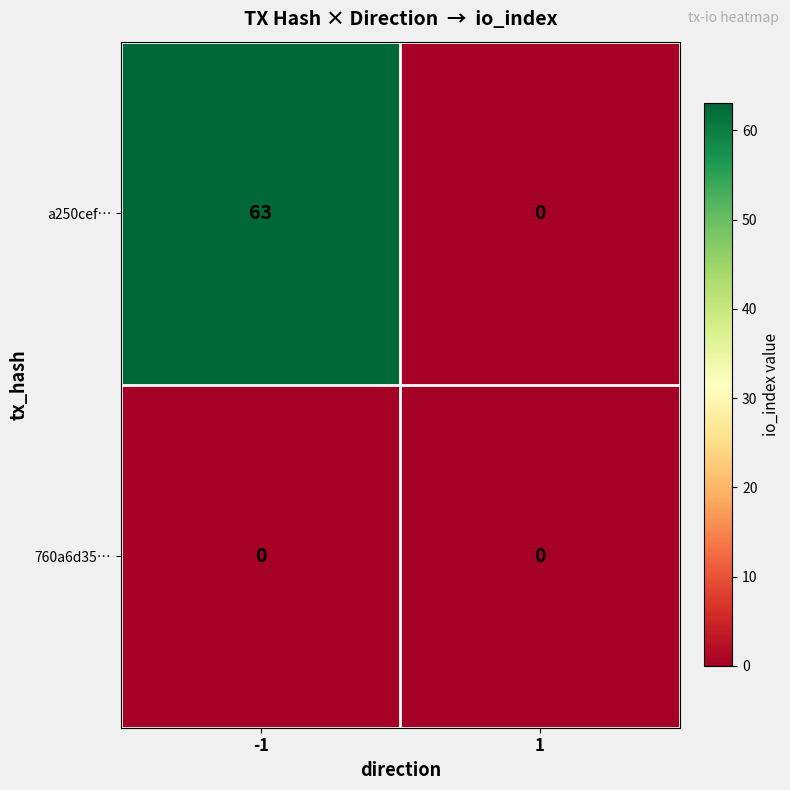

Which series has the largest total across all categories?

a250cef…